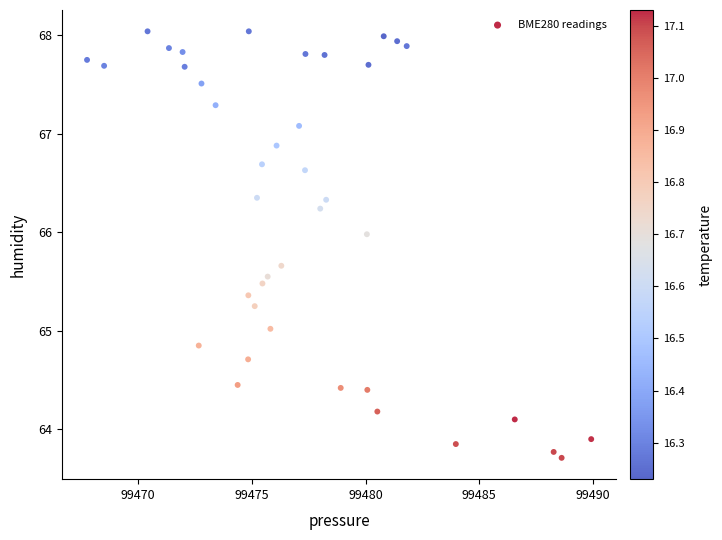

What is the range of Y values (max minus min)?

4.3